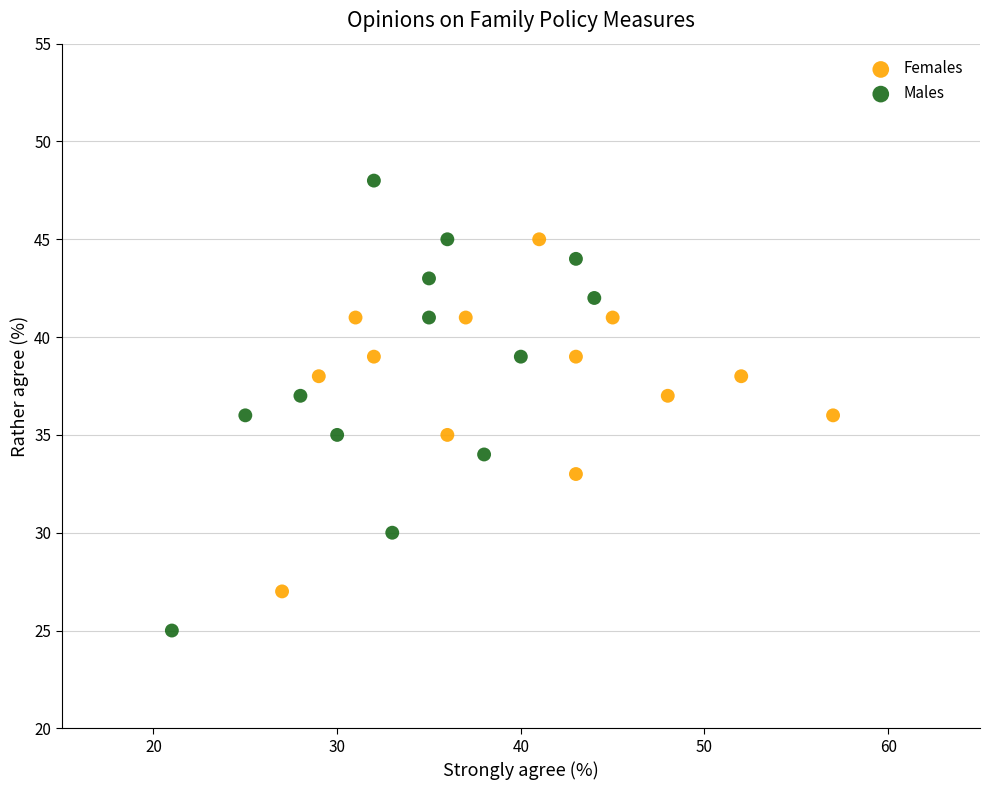

Which series contains the highest Y value?

Males